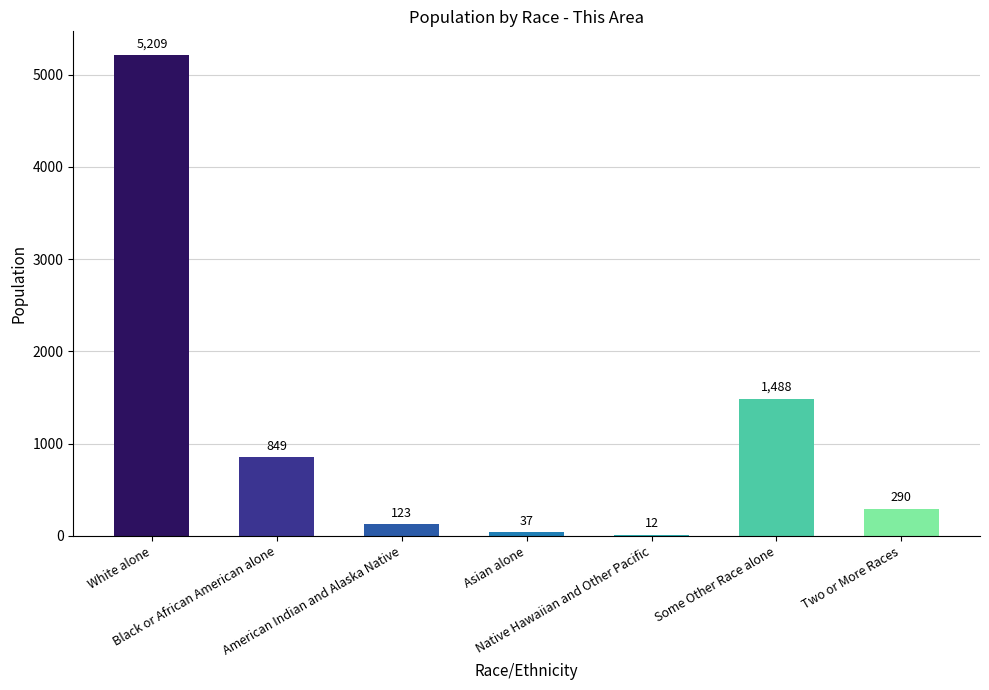

What is the sum of all values?

8008